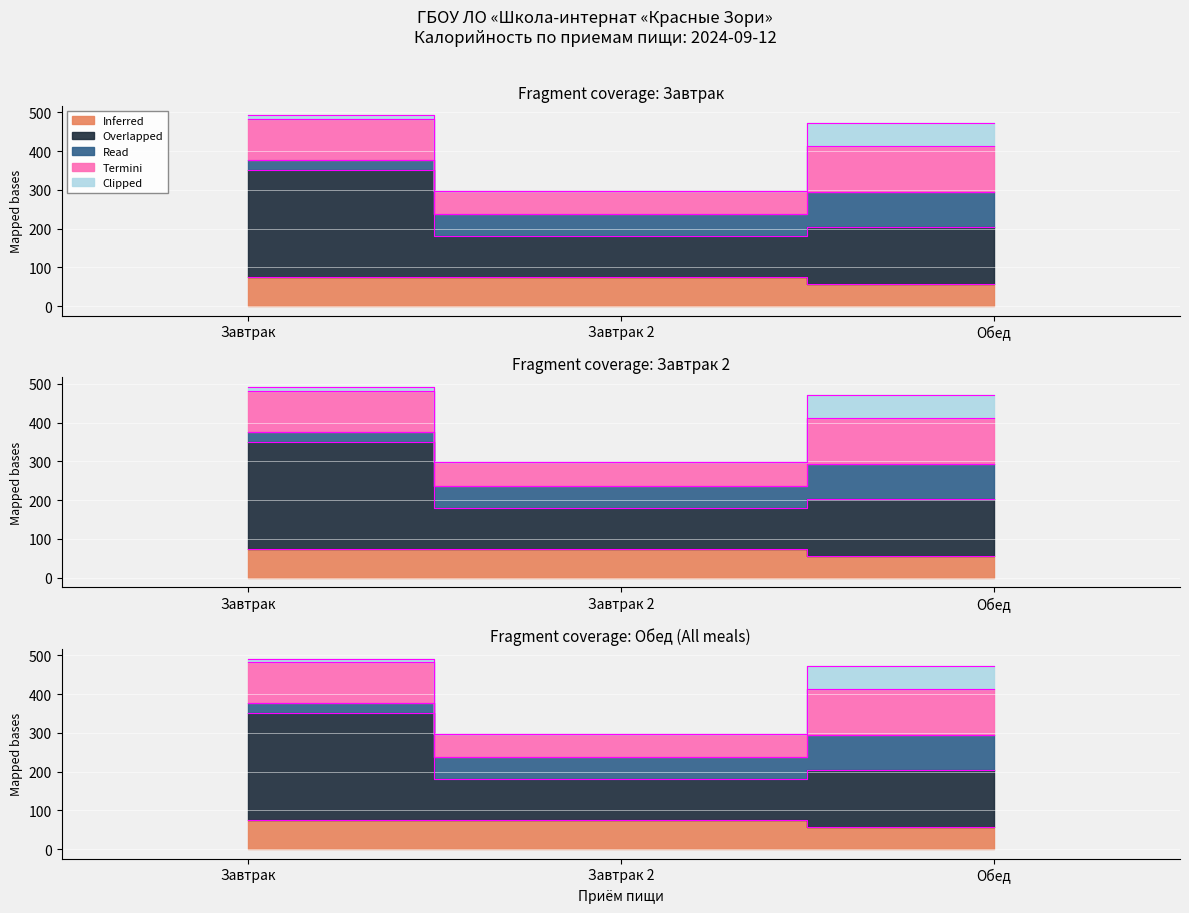

Which series has the largest total across all categories?

Overlapped